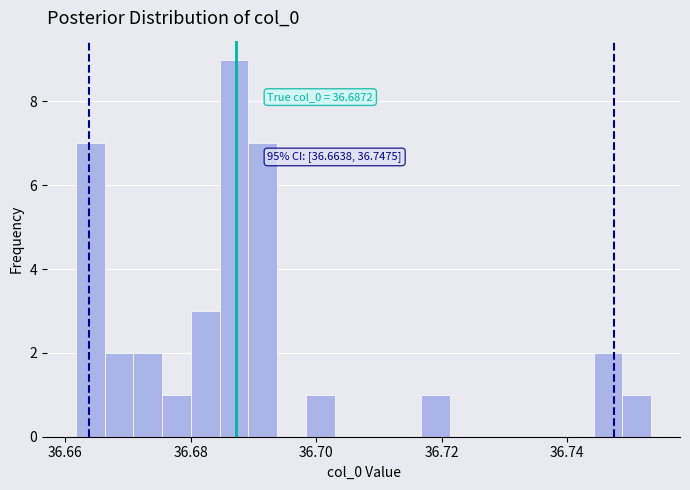

Around what value on the x-axis is the tallest bar? Give the approximate position of its centre, as read against the axis.

36.686